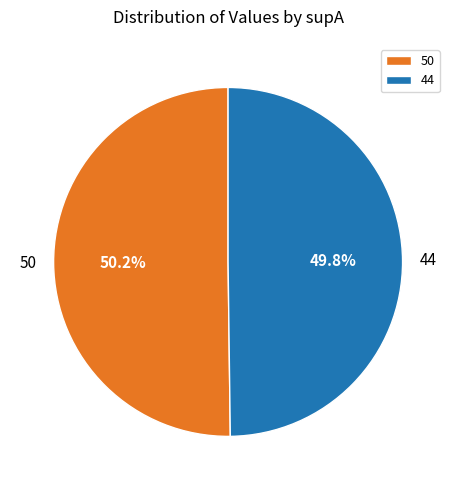

What portion of the pie excludes 44?

50.2%